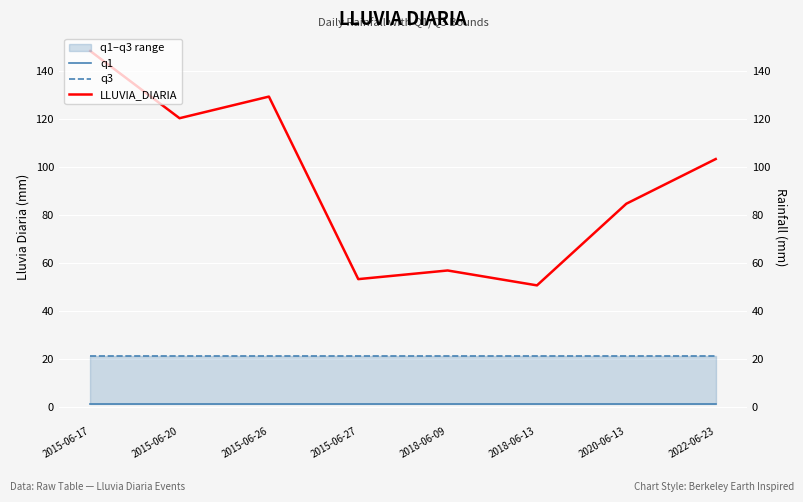

Is it true that LLUVIA_DIARIA equals 33.1 at 2018-06-09?

False